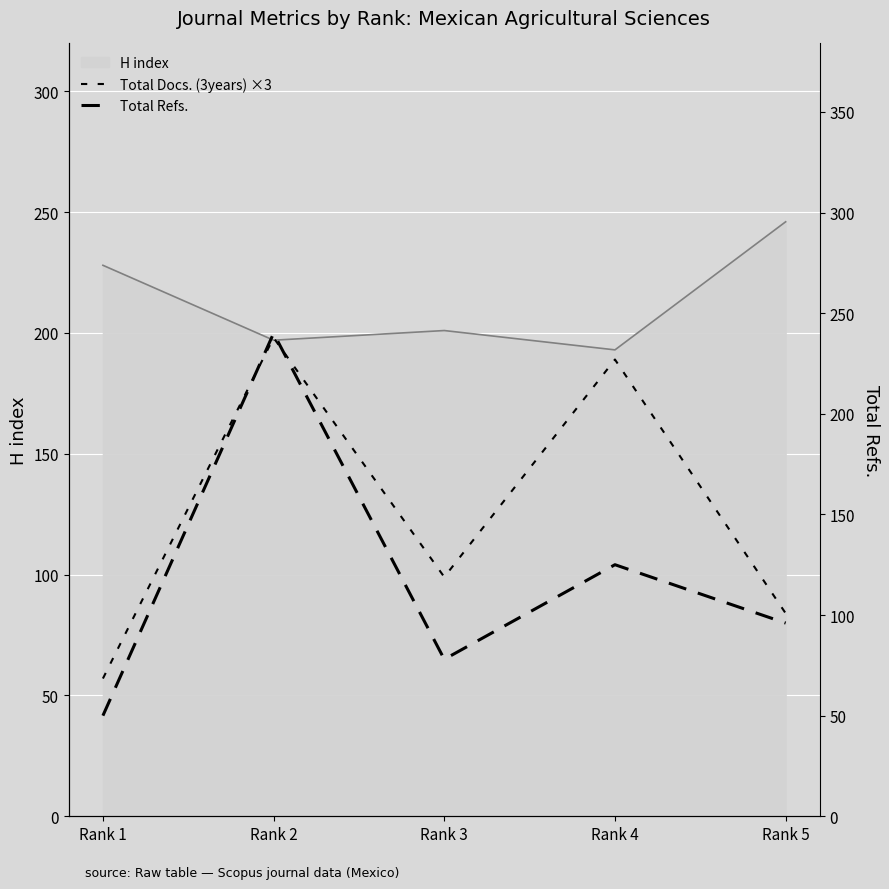

Reading right to left, extract all data points from this chart.

Total Docs. (3years) ×3: 84	189	99	198	57
Total Refs.: 96	125	78	240	50